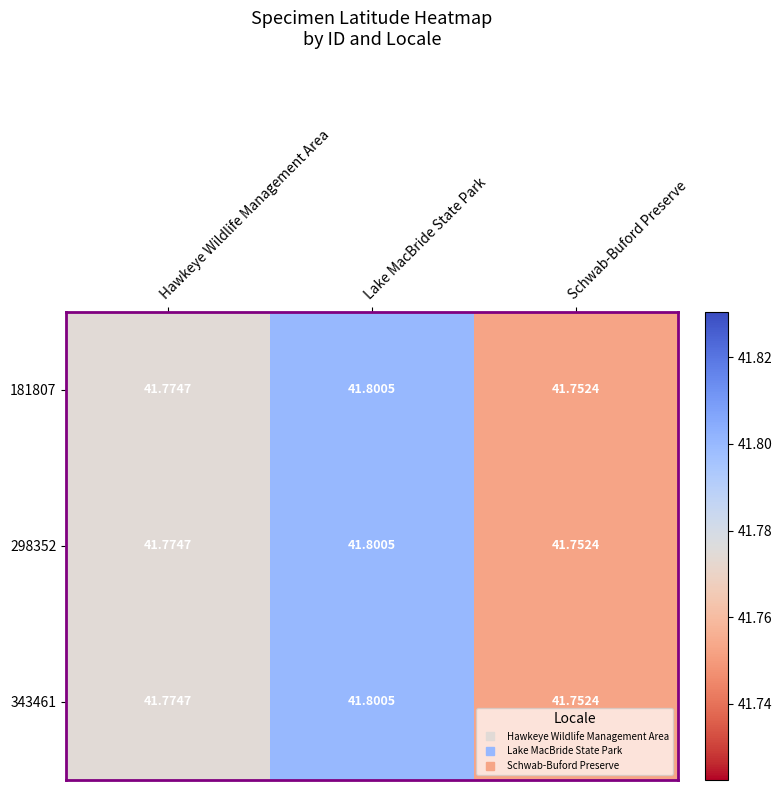

Which category has the highest value in the 181807 series?

Lake MacBride State Park